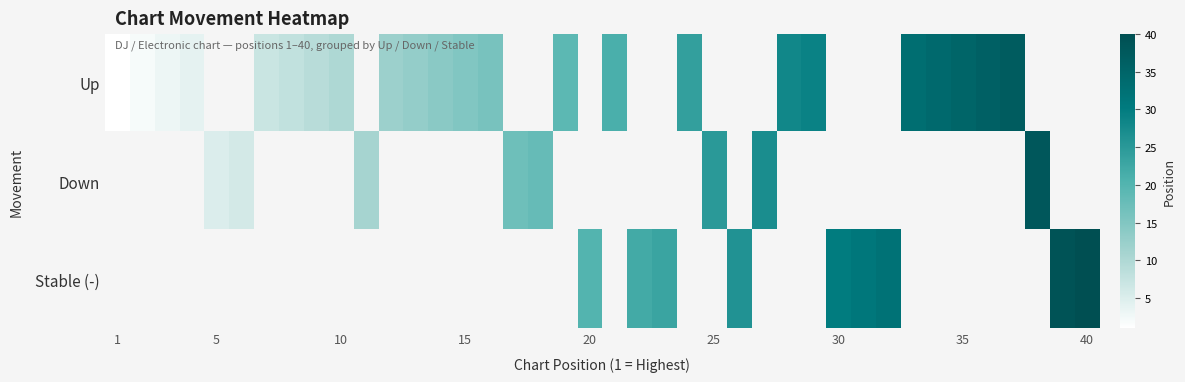

What is the maximum value for Up?

37.0